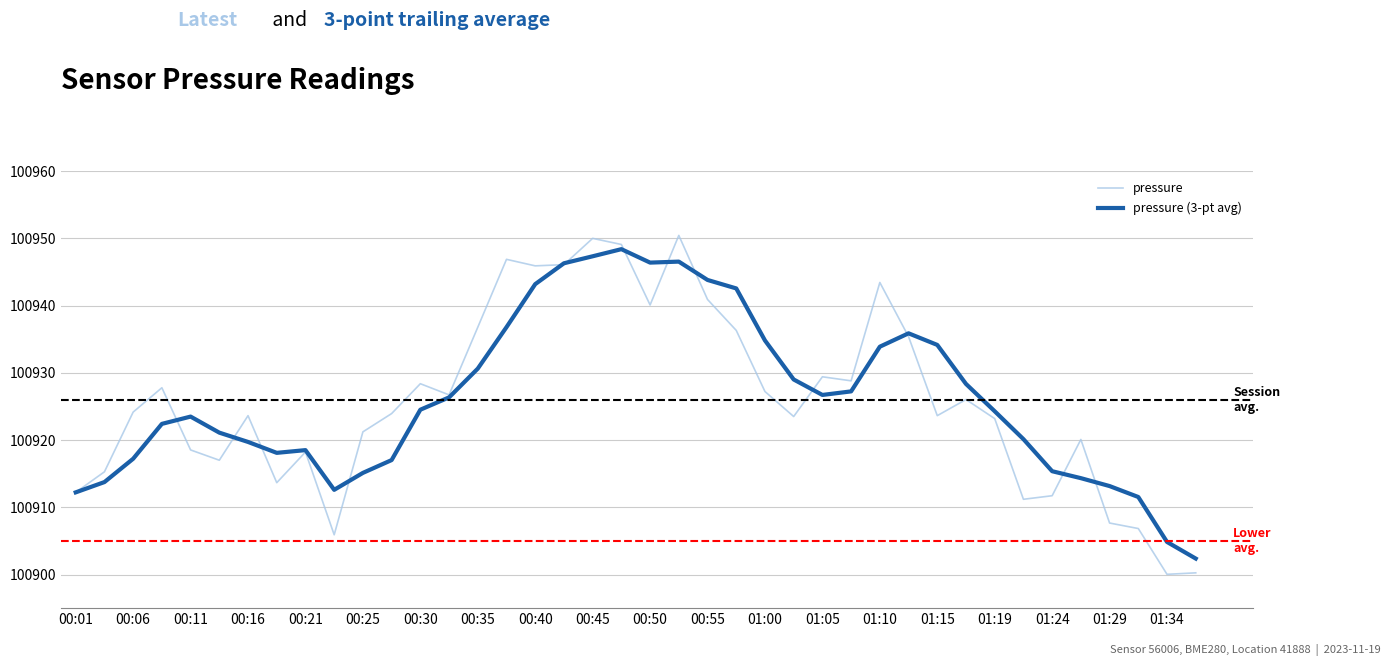

Does the chart have visible grid lines?

Yes